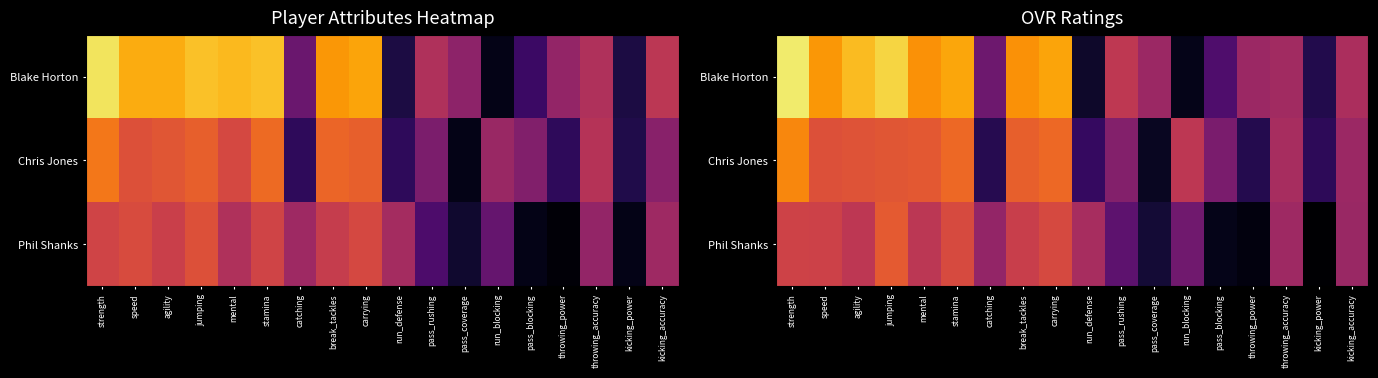

What is the difference between the Chris Jones values at speed and throwing_accuracy?

10.3